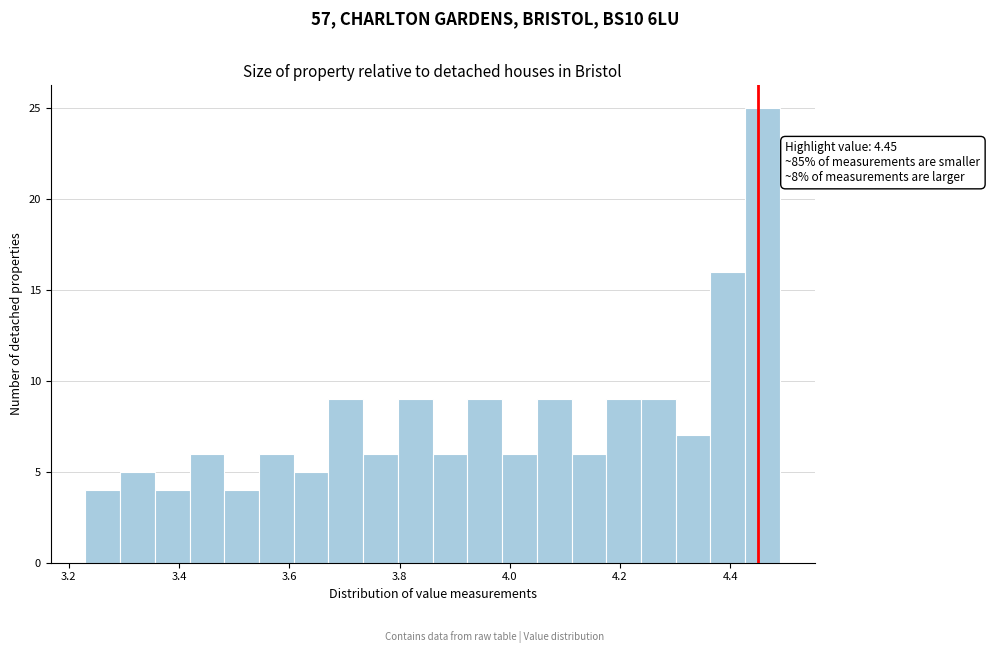

Around what value on the x-axis is the tallest bar? Give the approximate position of its centre, as read against the axis.

4.46